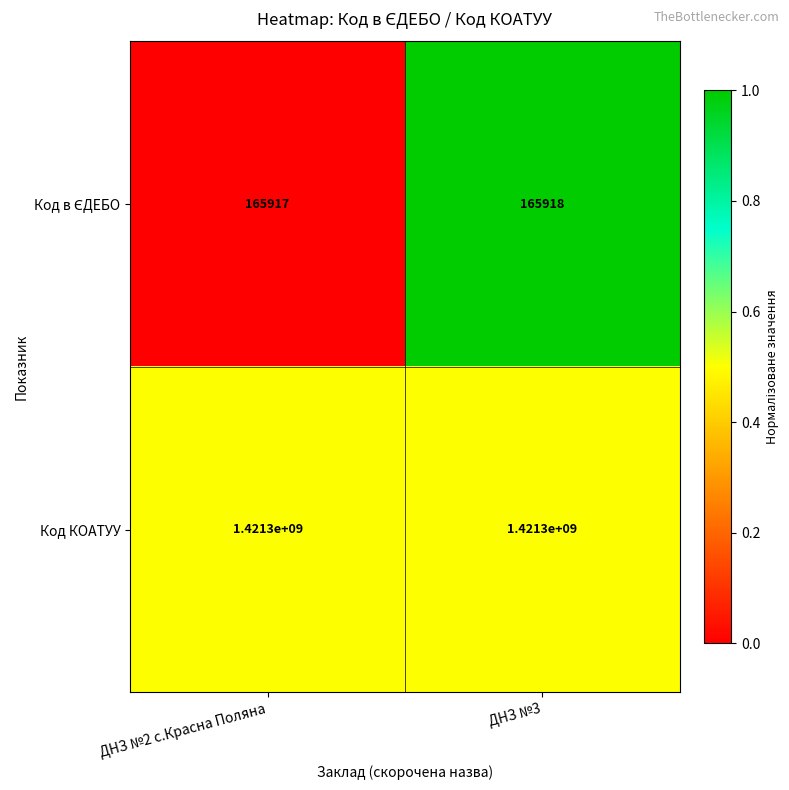

At which category does the chart reach its minimum across all series?

ДНЗ №2 с.Красна Поляна